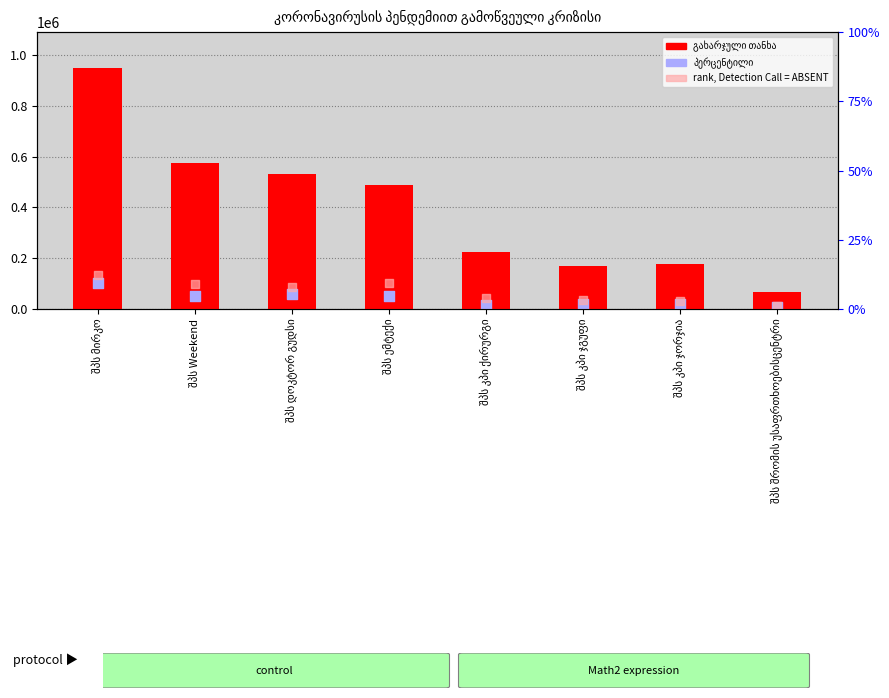

Which series has the widest spread of Y values?

გახარჯული თანხა